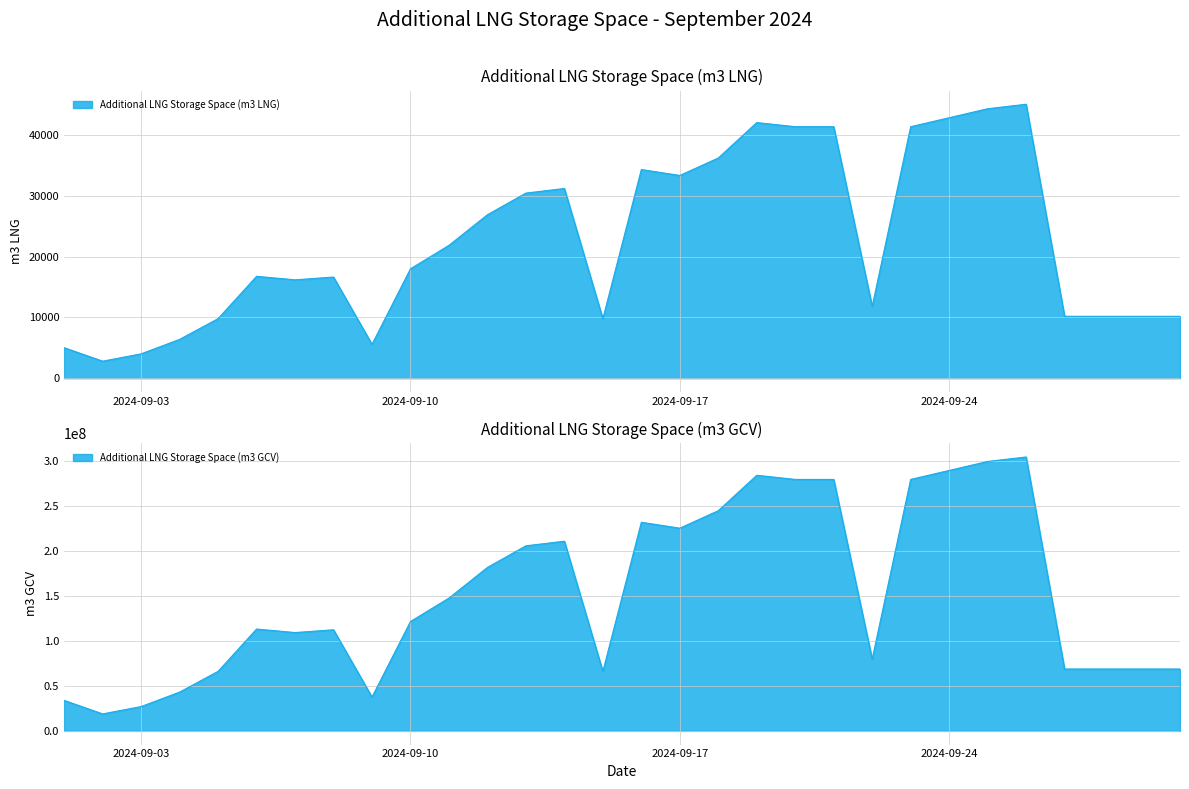

What is the spread (max minus min) of values at 2024-09-24?

289861574